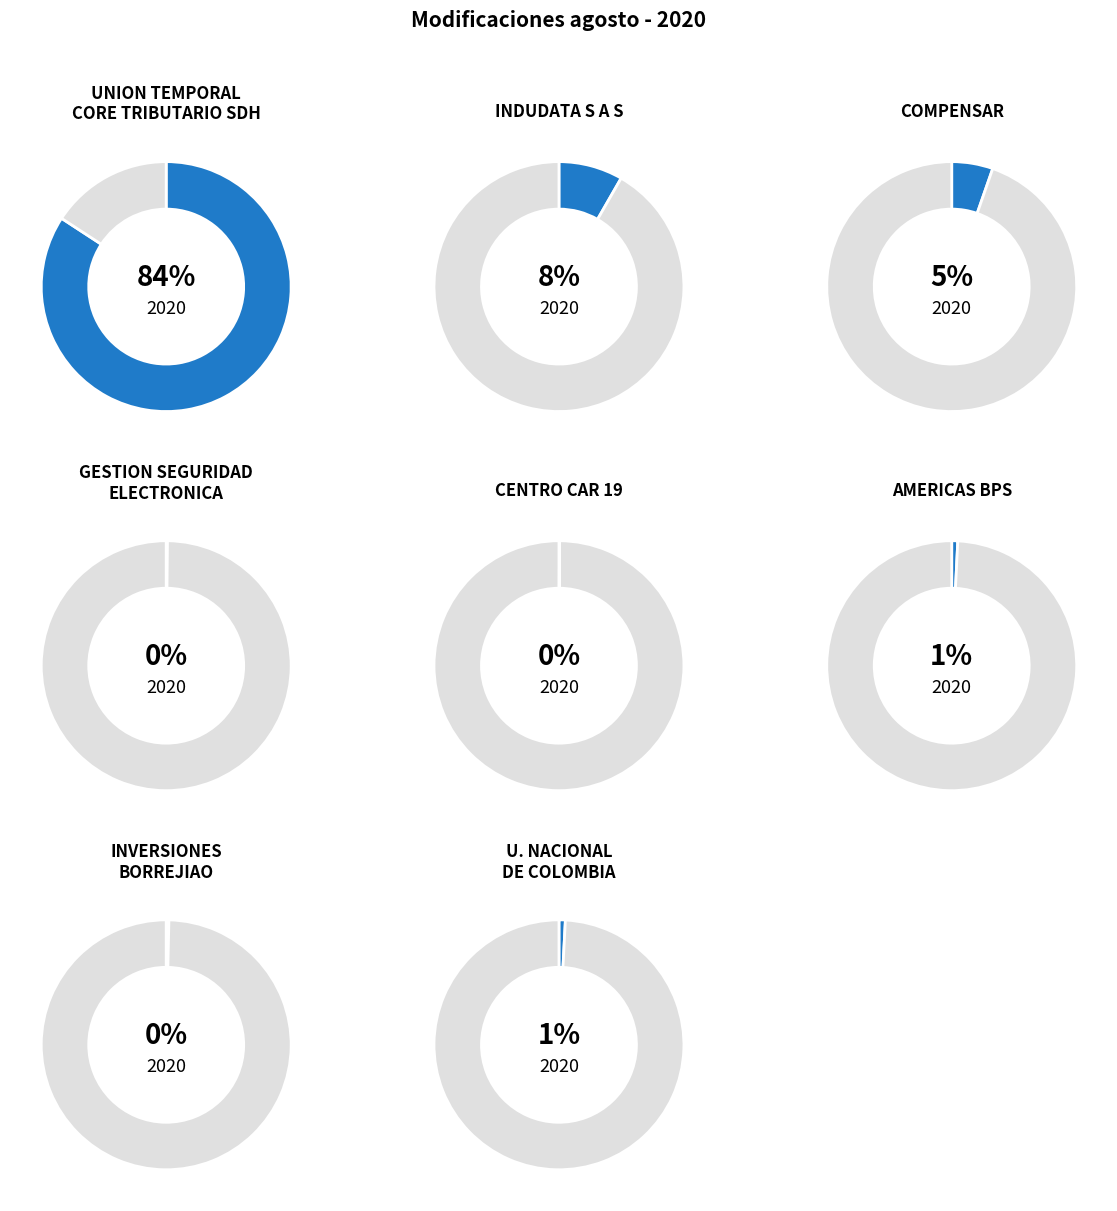

The INVERSIONES BORREJIAO S A S slice represents 0% of the pie. True or false?

True